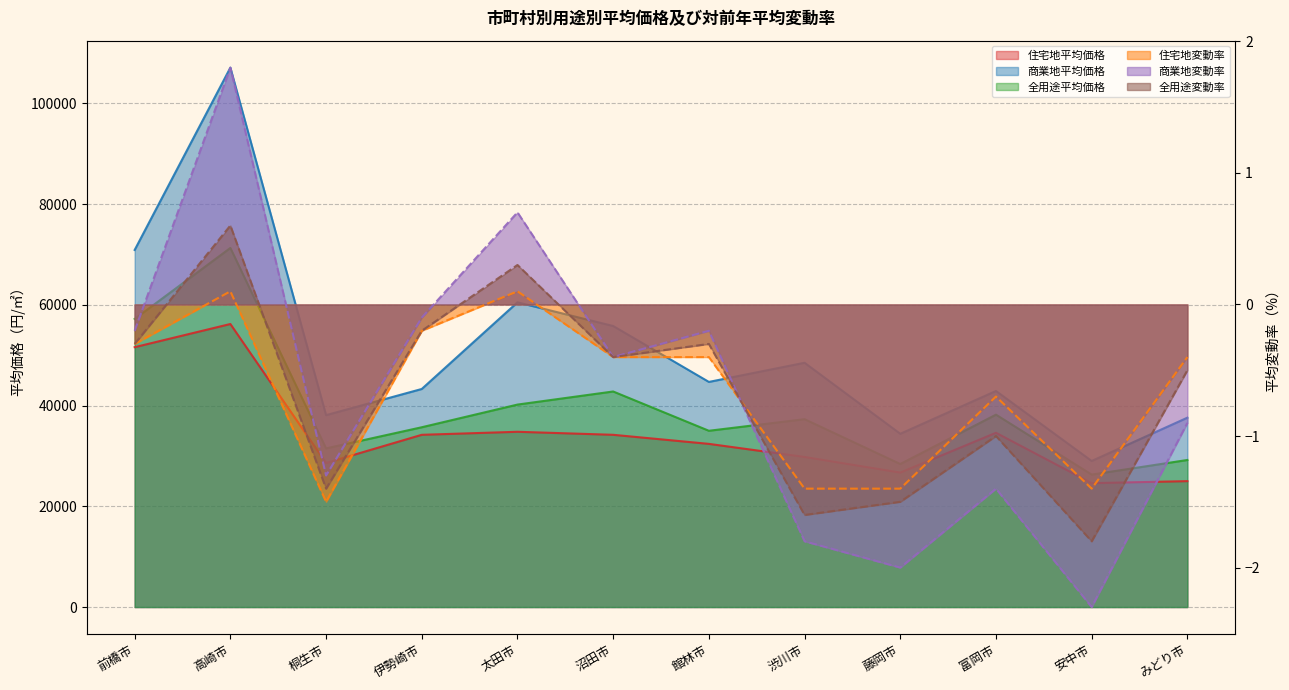

What are all the series names shown in the legend?

住宅地平均価格, 商業地平均価格, 全用途平均価格, 住宅地変動率, 商業地変動率, 全用途変動率